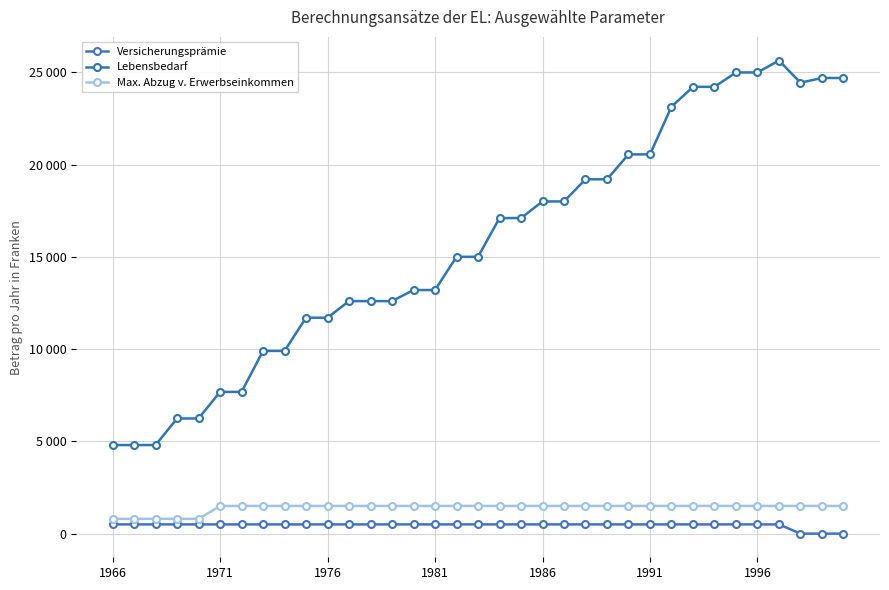

Is this an area chart (filled region under the line)?

No